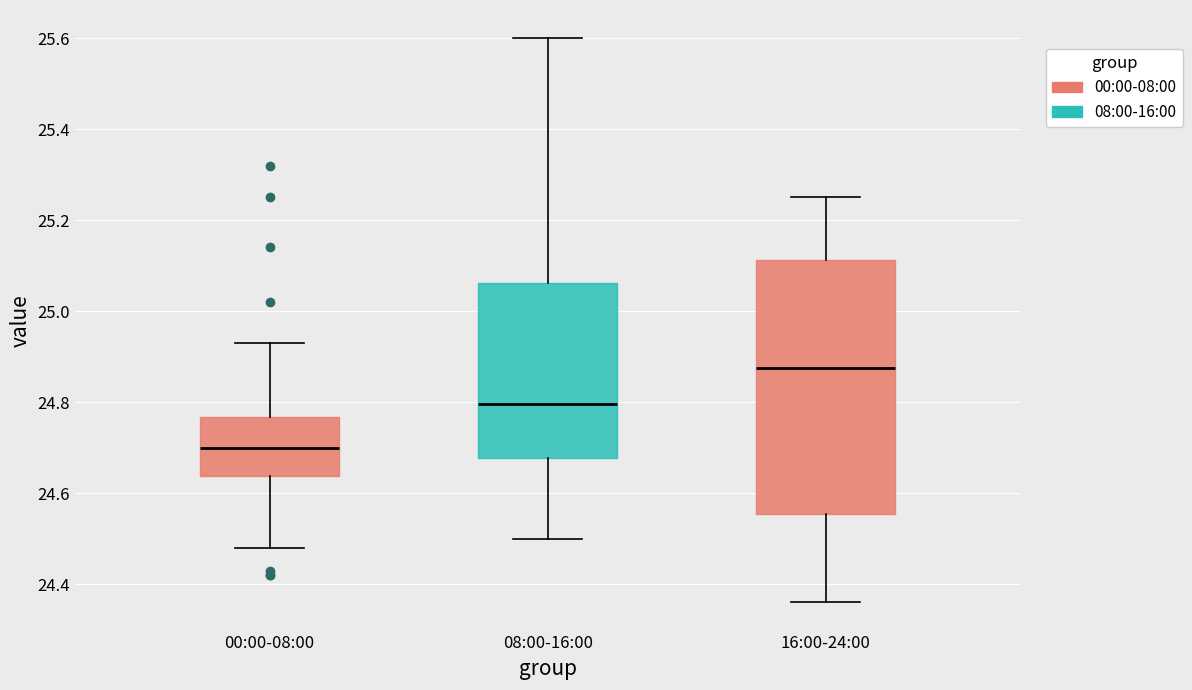

Which box's median line is the lowest?

00:00-08:00